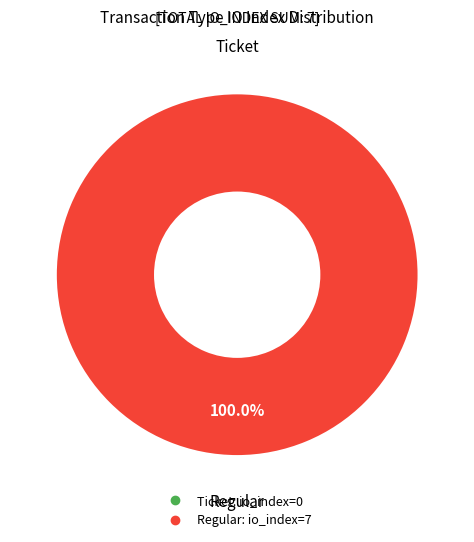

True or false: Regular (direction=1) accounts for 99% of the total.

False